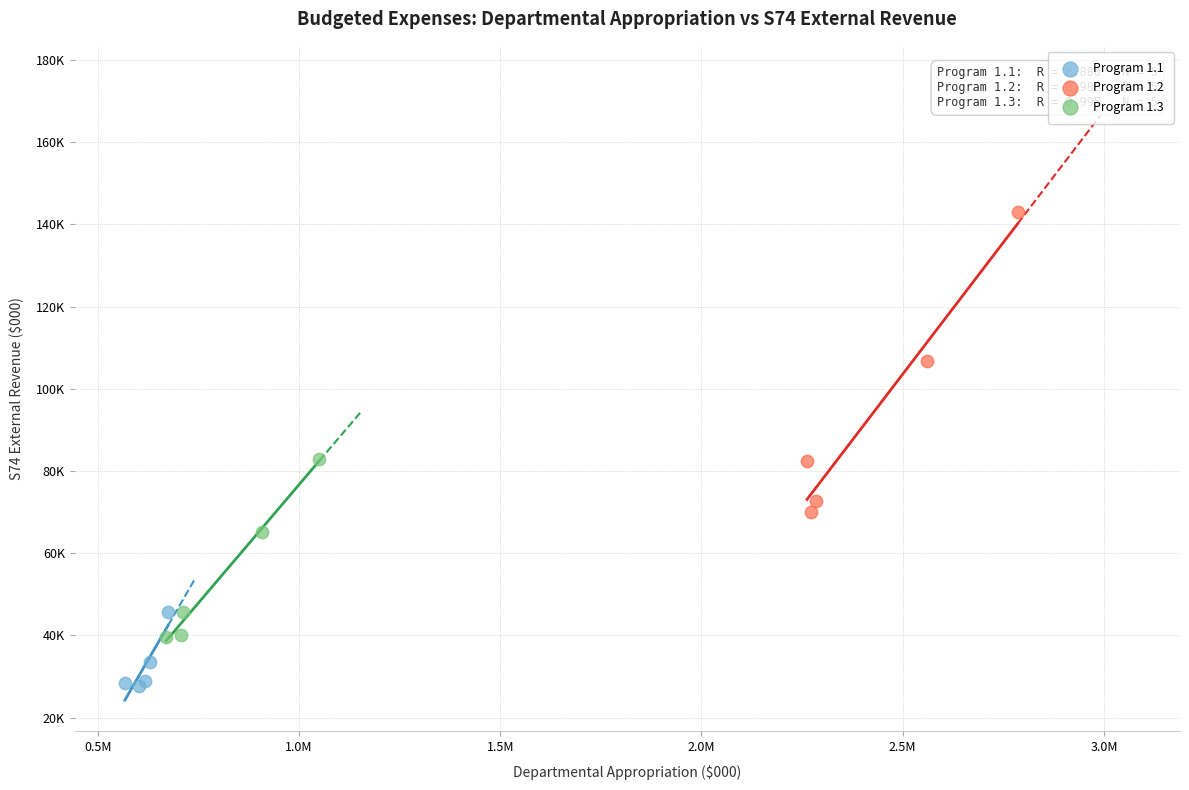

What are all the series names shown in the legend?

Program 1.1, Program 1.2, Program 1.3